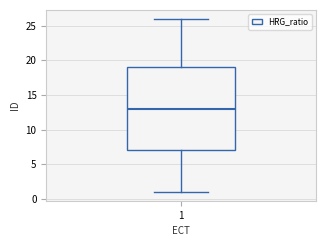

Read this box plot against the y-axis: the position of the median line, the range covered by the box, and the ends of both whiskers. The values are not printed on the chart, so give them approximately, as read against the axis.

median 13, box 7 to 19, whiskers 1 to 26